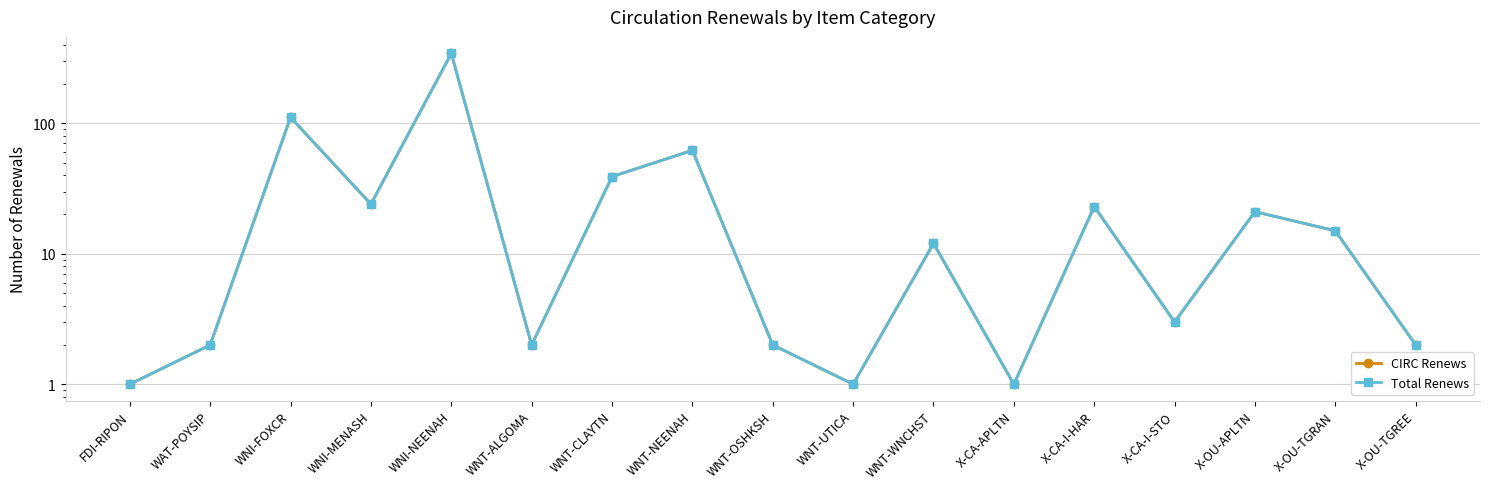

At which category is the sum across all series the highest?

WNI-NEENAH